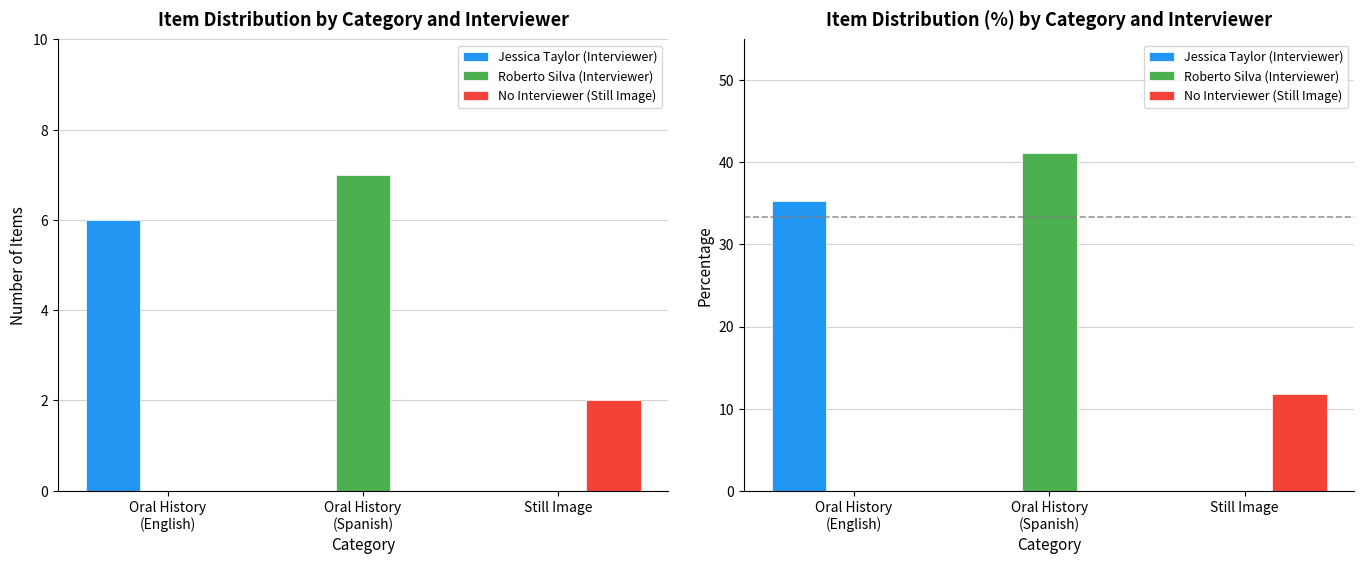

How many series are shown in this chart?

3